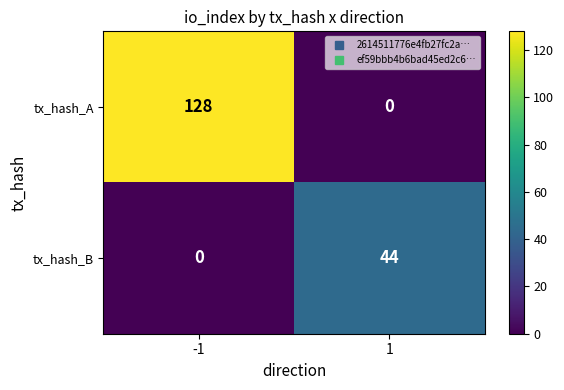

Reading left to right, what are all the values shown in this chart?

tx_hash_A: 128	0
tx_hash_B: 0	44